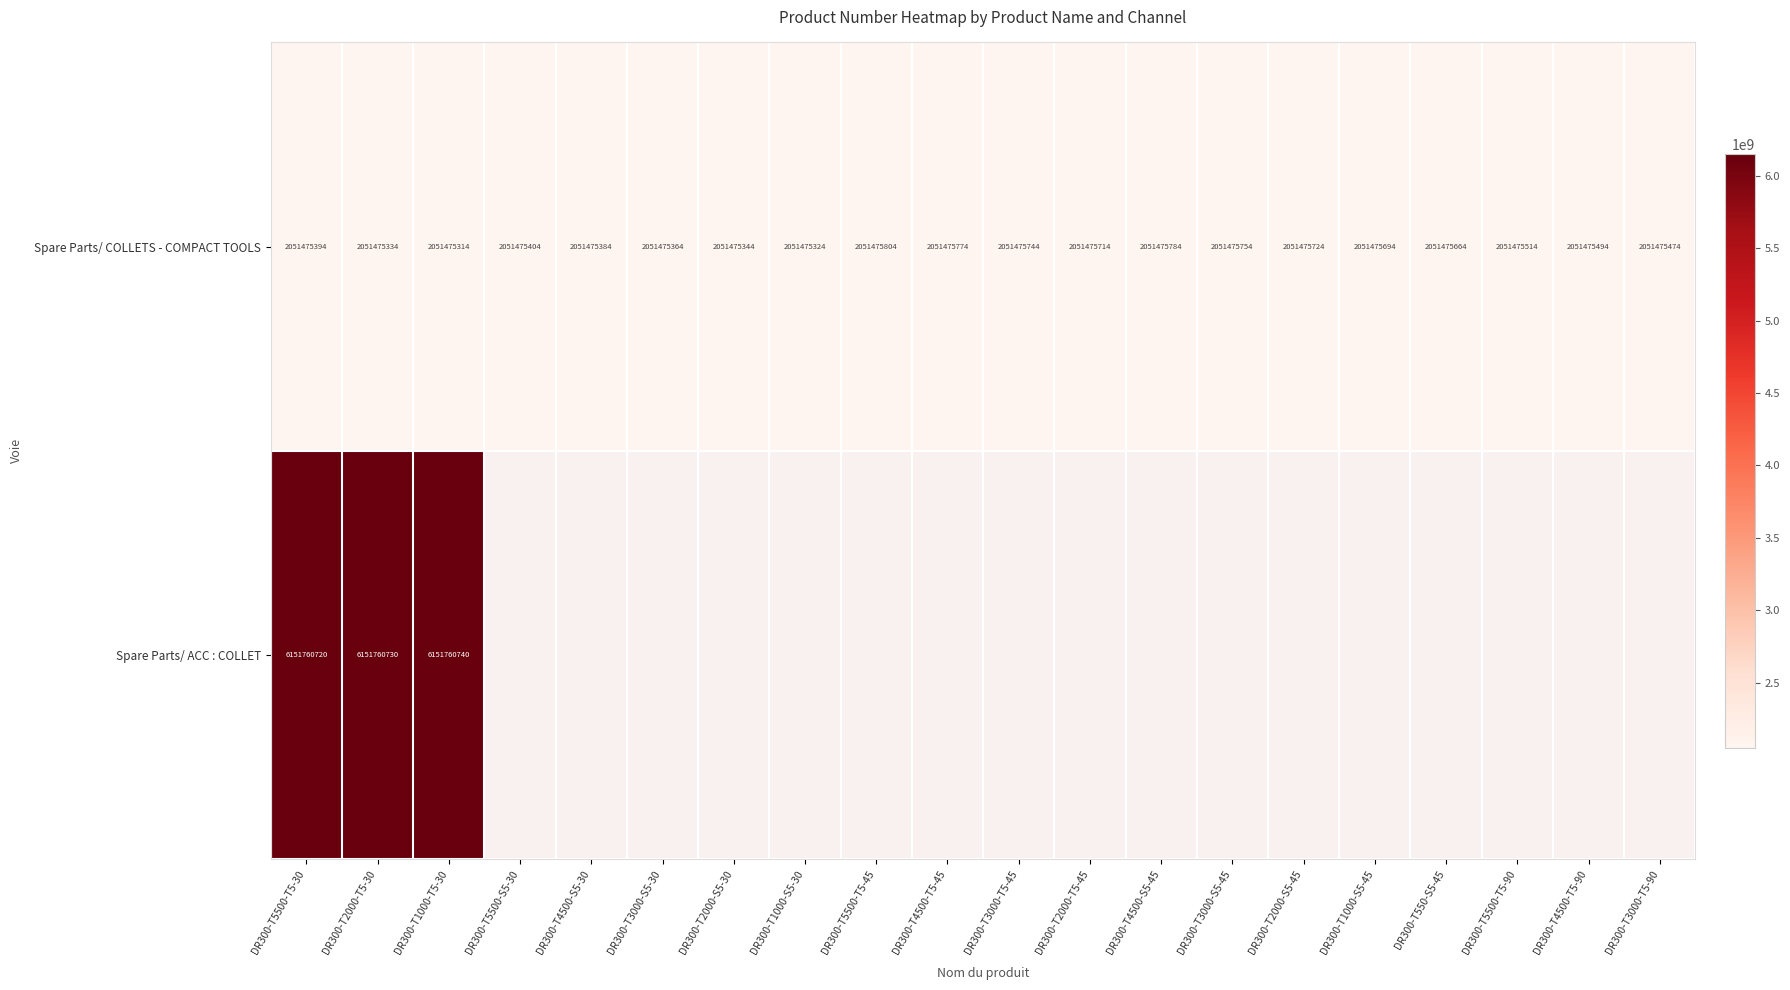

Which has a higher value, DR300-T5500-T5-30 or DR300-T2000-S5-45?

DR300-T2000-S5-45